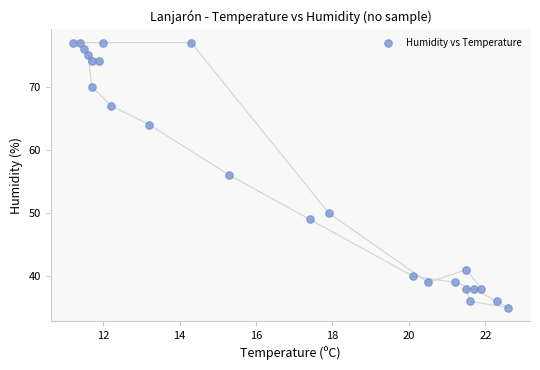

What is the range of Y values (max minus min)?

42